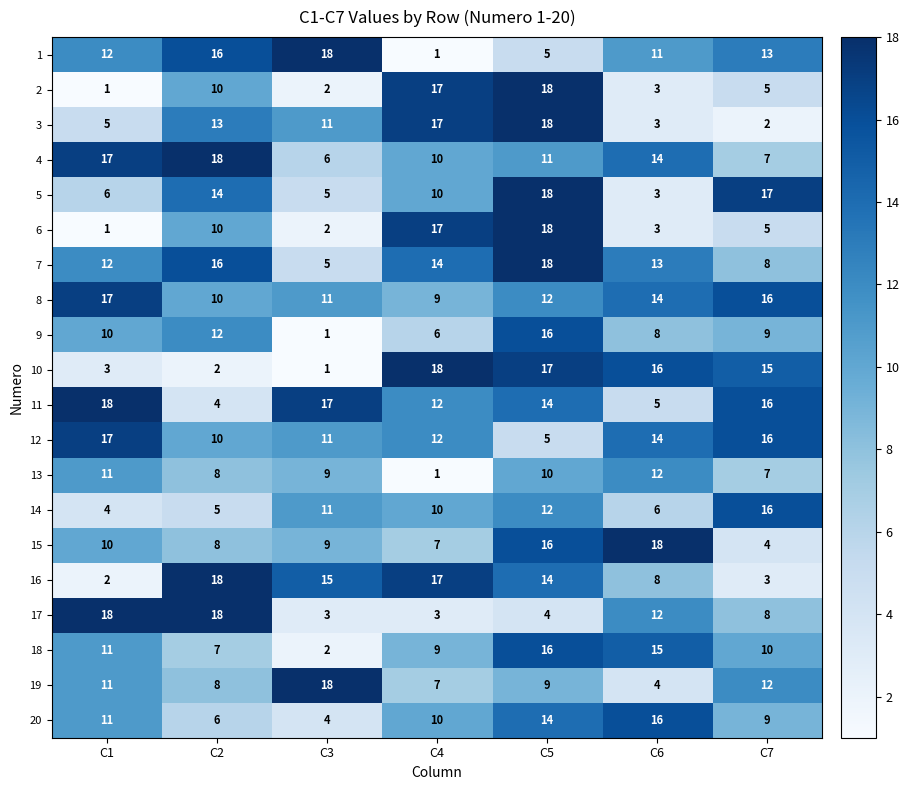

Count the number of data series in this chart.

20